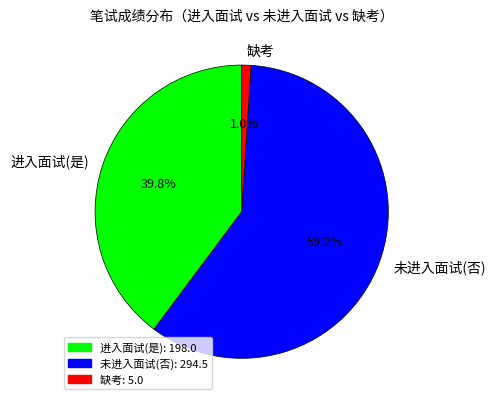

How much of the chart is everything except 未进入面试(否)?

40.8%